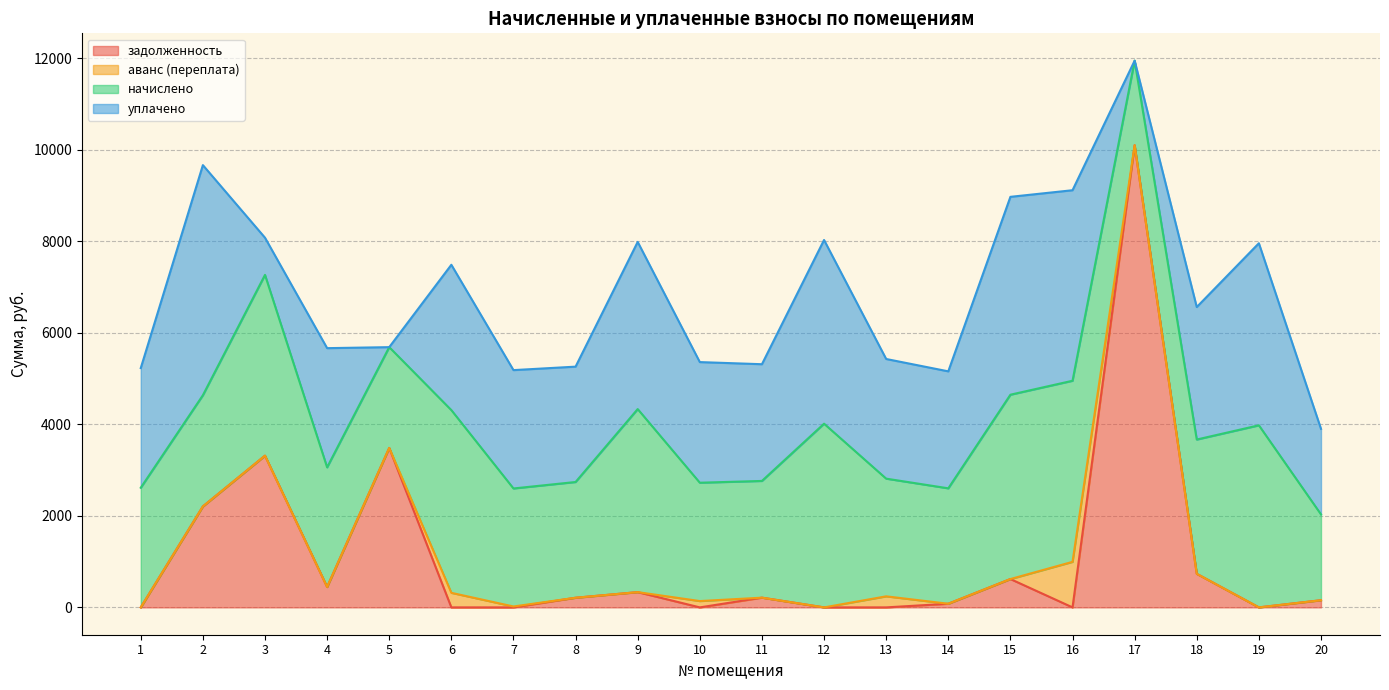

What is the total value across all series at 3?

8077.2